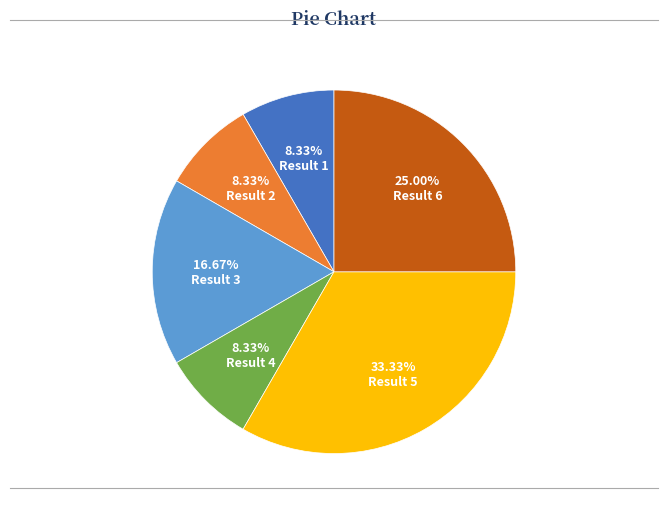

How many slices are in this pie chart?

6